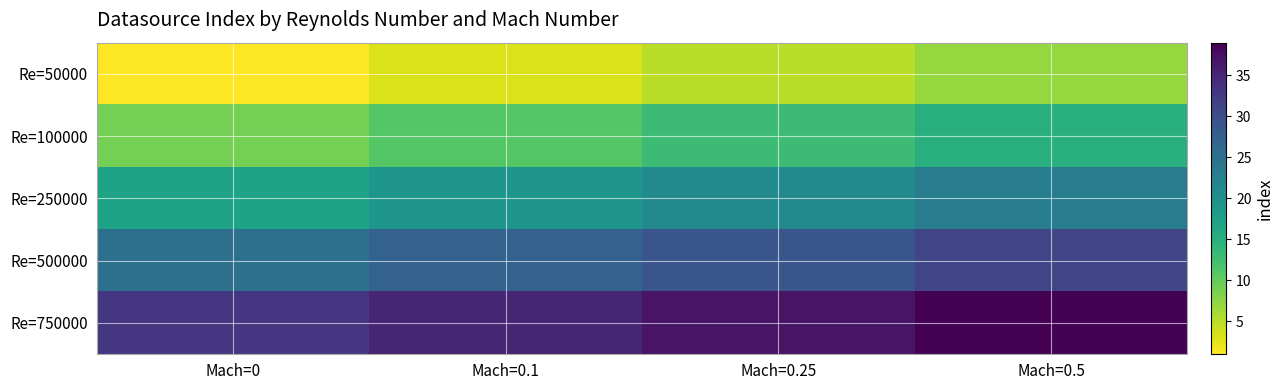

Reading left to right, what are all the values shown in this chart?

Re=50000: Mach=0=1	Mach=0.1=3	Mach=0.25=5	Mach=0.5=7
Re=100000: Mach=0=9	Mach=0.1=11	Mach=0.25=13	Mach=0.5=15
Re=250000: Mach=0=17	Mach=0.1=19	Mach=0.25=21	Mach=0.5=23
Re=500000: Mach=0=25	Mach=0.1=27	Mach=0.25=29	Mach=0.5=31
Re=750000: Mach=0=33	Mach=0.1=35	Mach=0.25=37	Mach=0.5=39